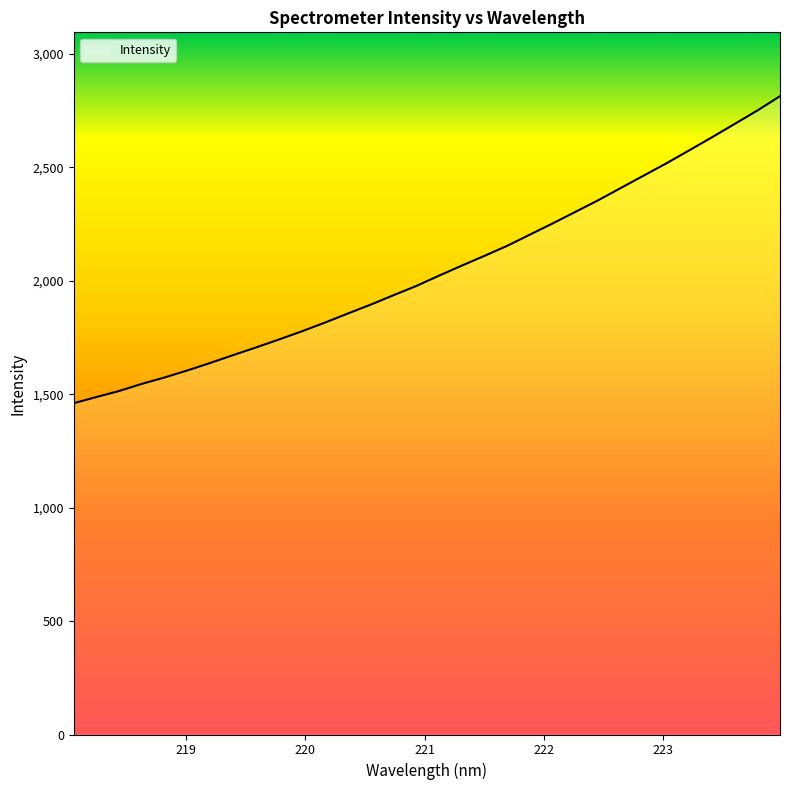

What is the smallest value displayed?

1460.5